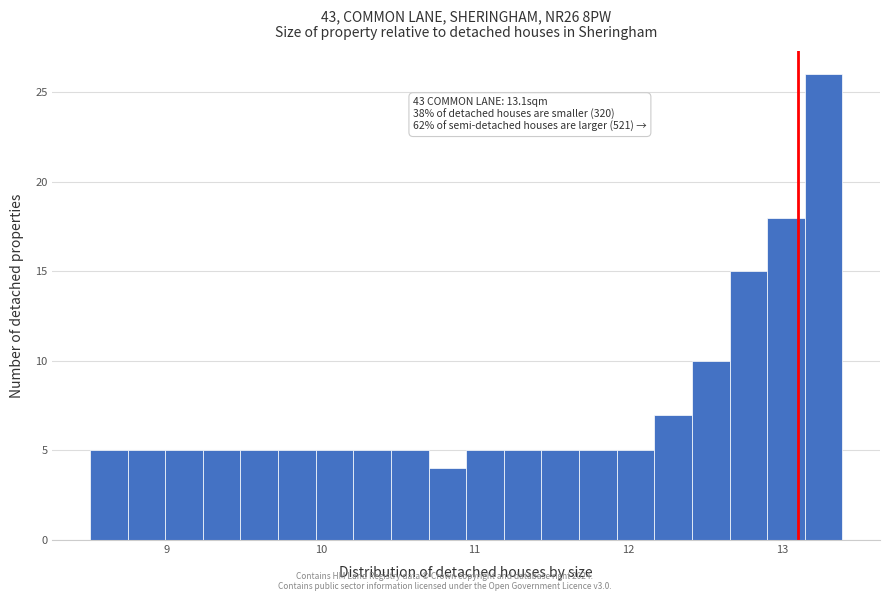

Around what value on the x-axis is the tallest bar? Give the approximate position of its centre, as read against the axis.

13.3